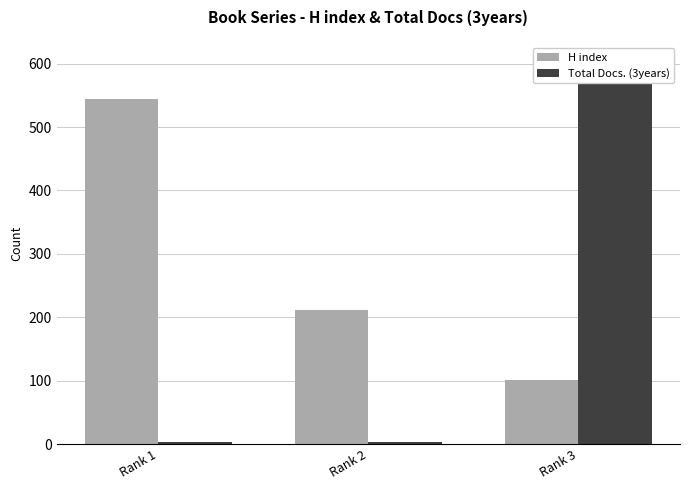

The value of H index at Rank 1 is 971. True or false?

False